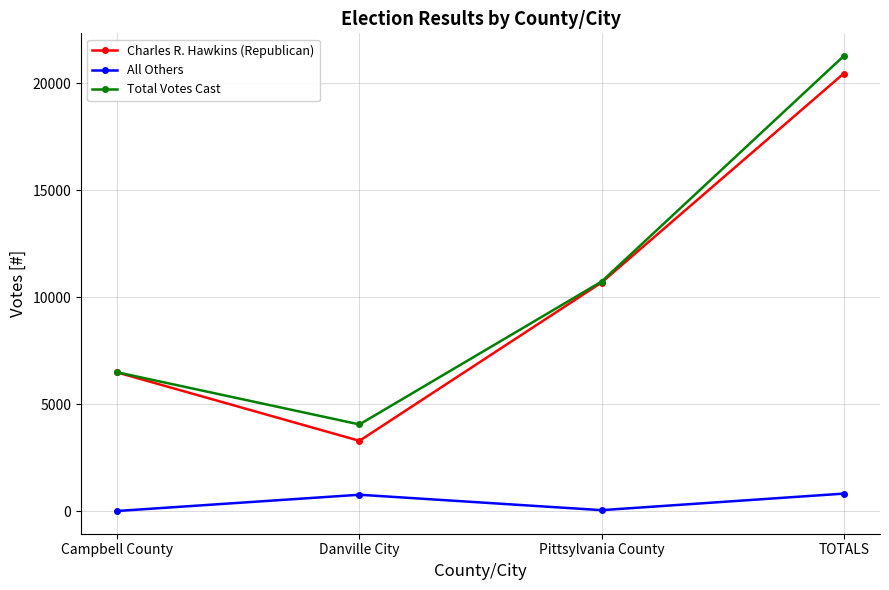

At which label does Total Votes Cast reach its peak?

TOTALS